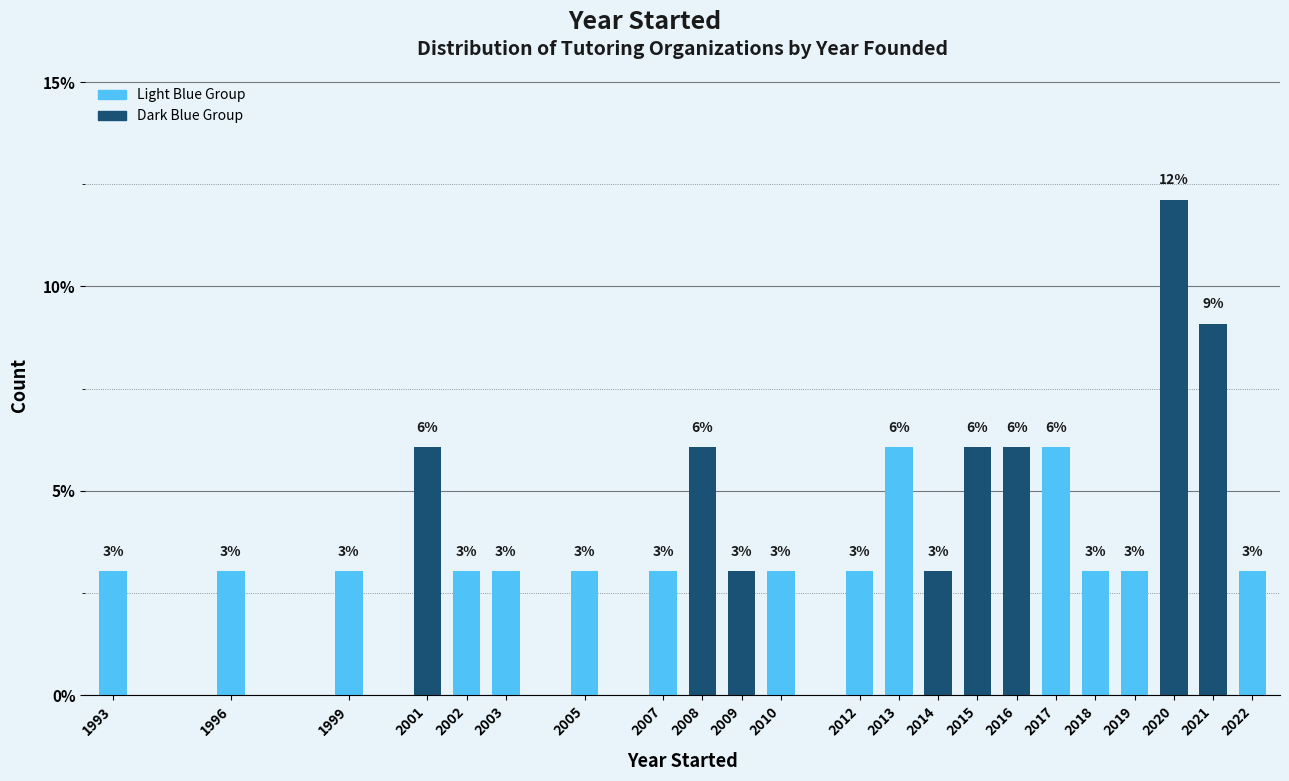

What is the value of the 2nd bar from the left?

3.0